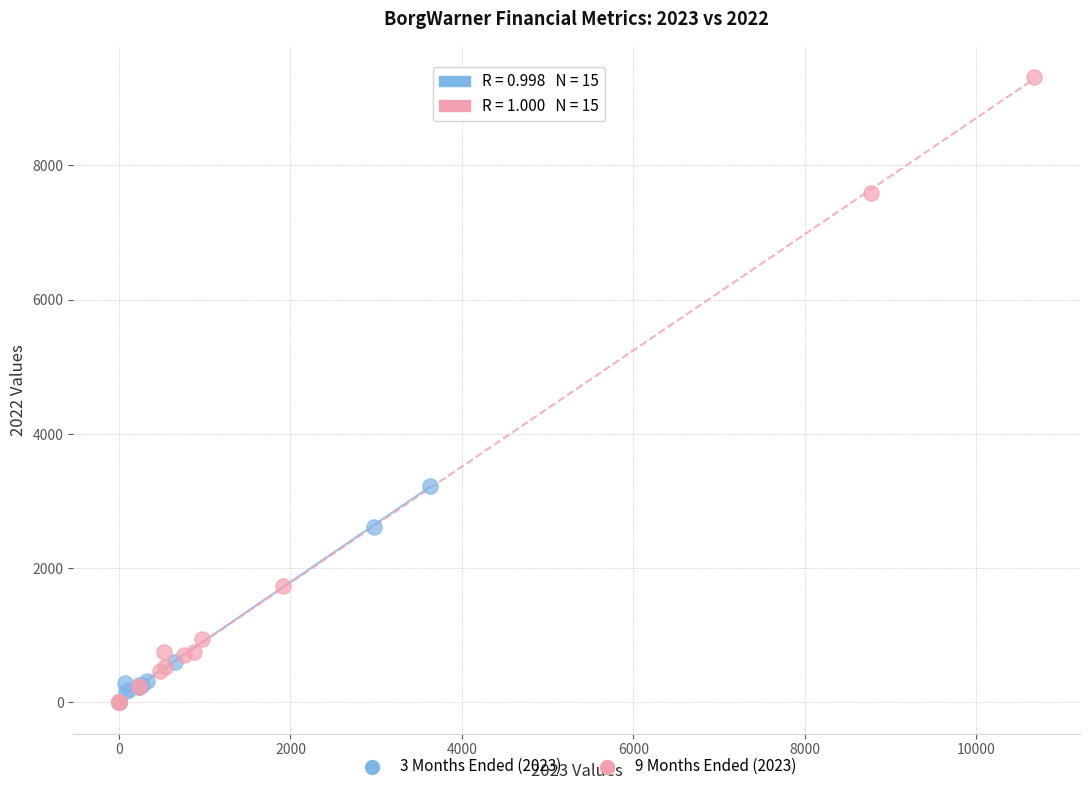

Which series contains the highest Y value?

9 Months Ended (2023)